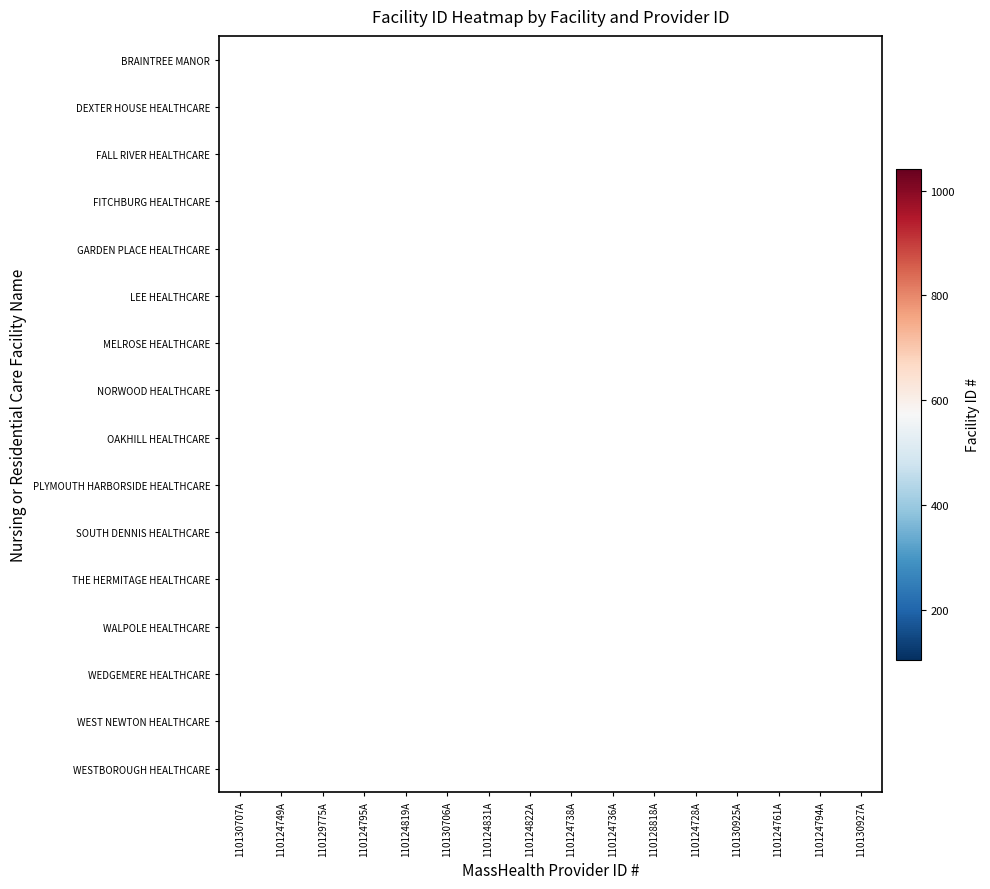

How many series are shown in this chart?

16